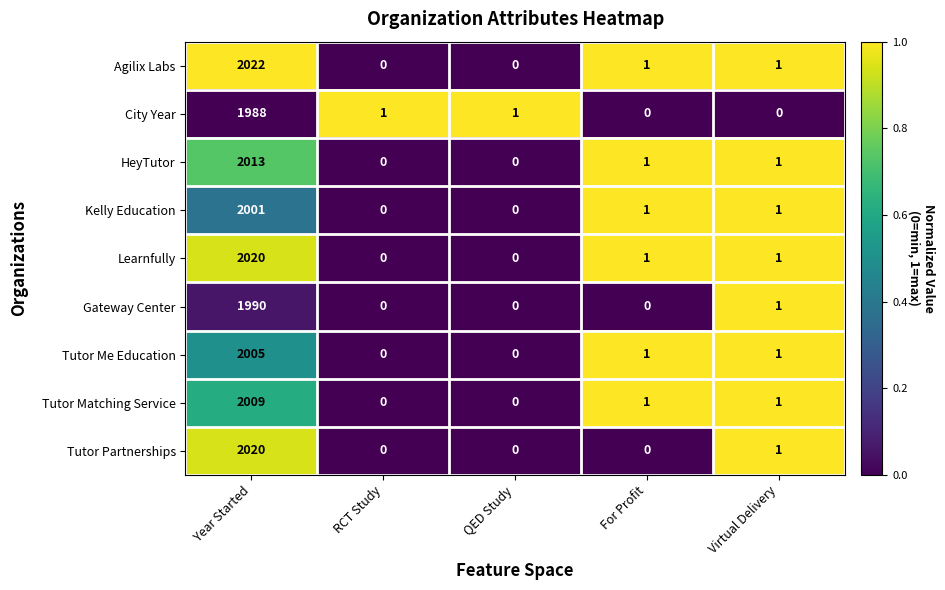

The Tutor Me Education series shows 2005 at Year Started. True or false?

True